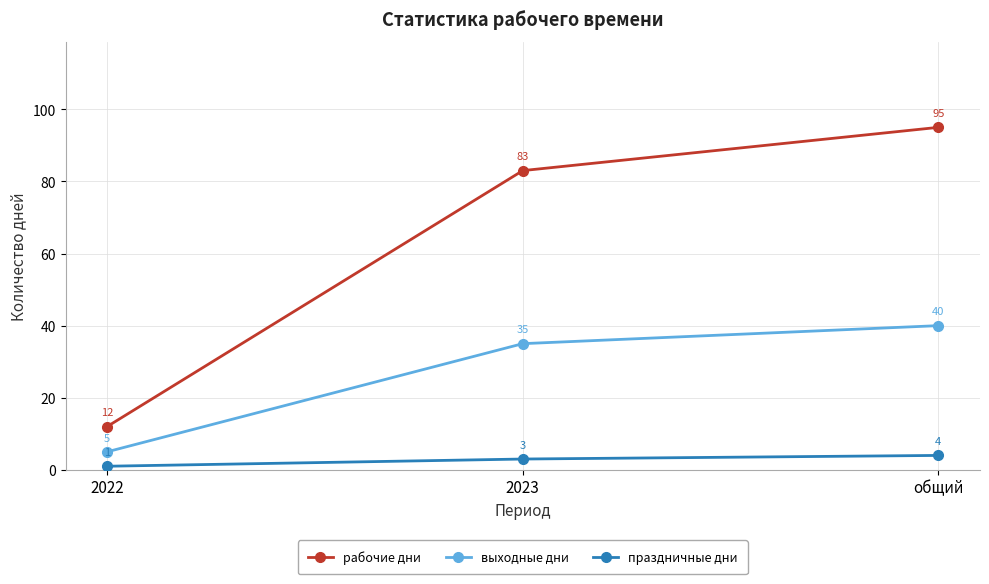

Which series has the largest range (max minus min)?

рабочие дни